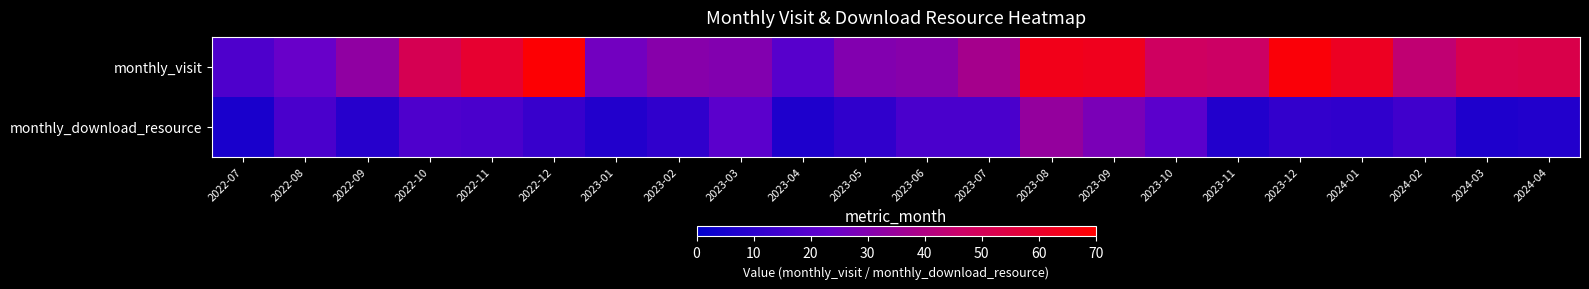

Which series has the widest spread of values?

monthly_visit